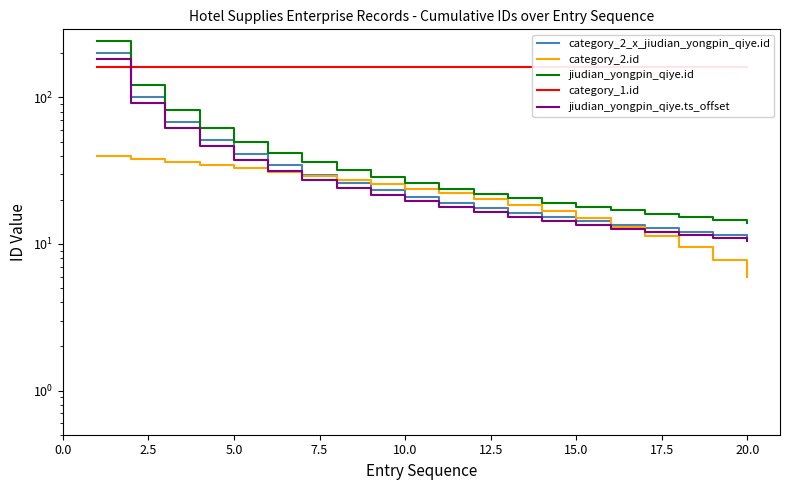

The category_2.id series shows 13.6 at 18. True or false?

False